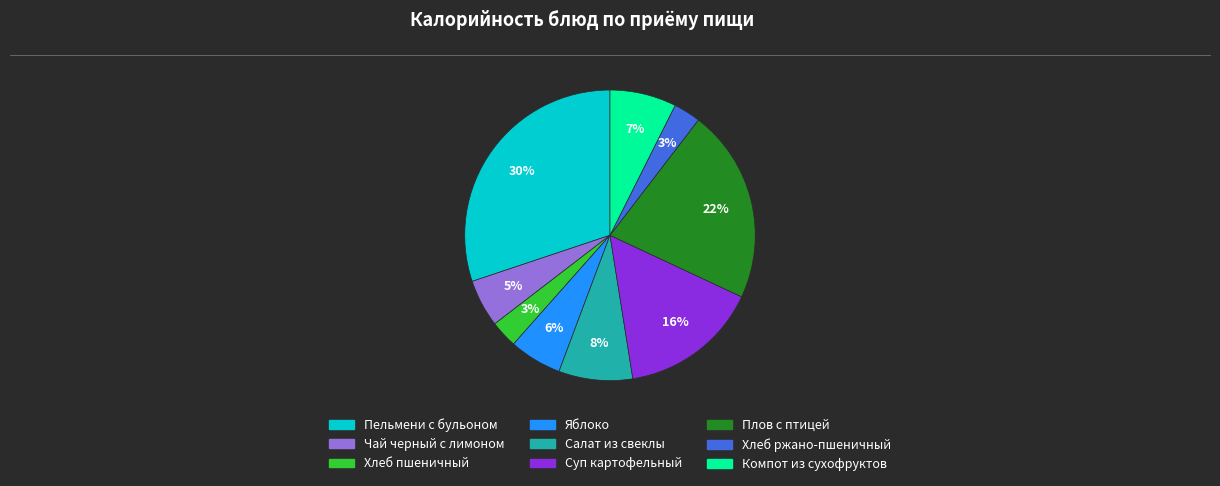

To the nearest percent, what is the average slice percentage?

11%